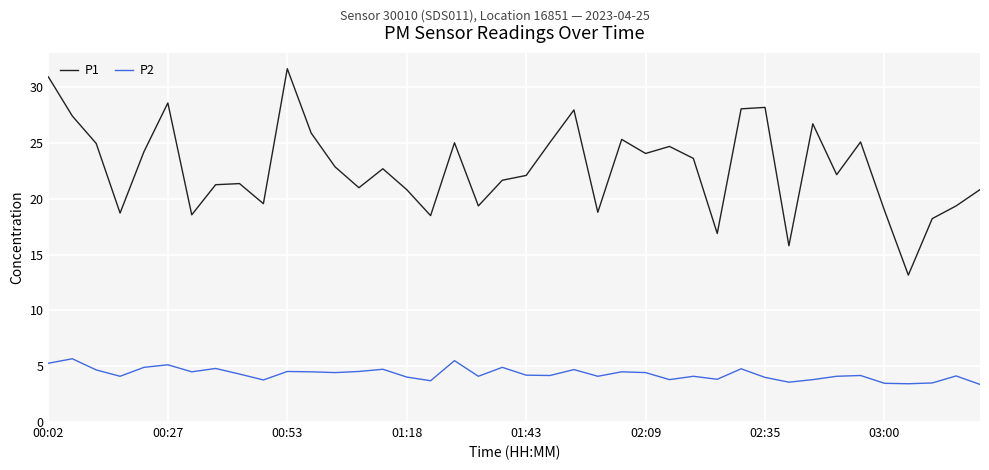

Which series has the widest spread of values?

P1